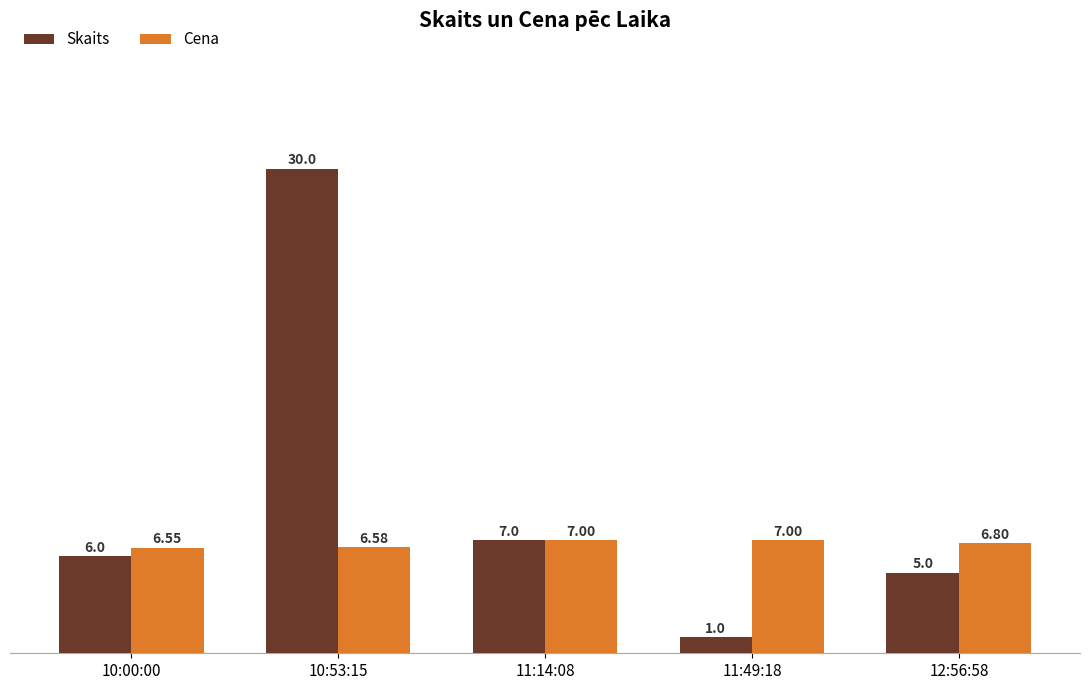

Does the chart contain any negative values?

No